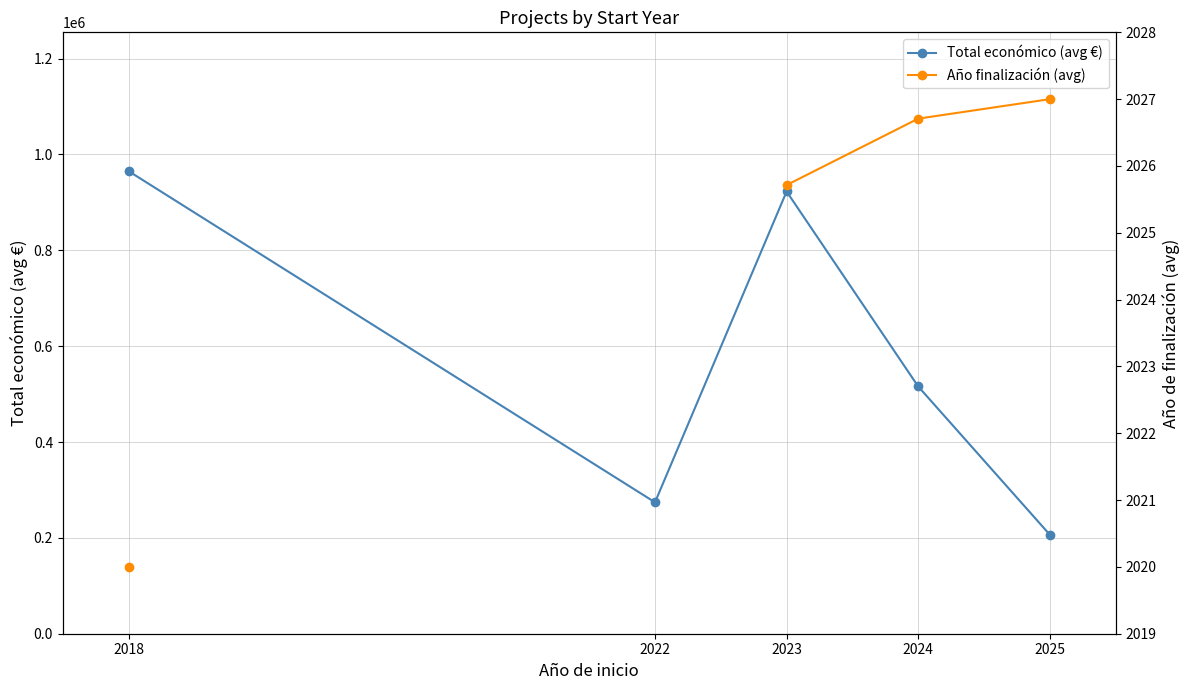

Which category has the highest value in the Total económico (avg €) series?

2018